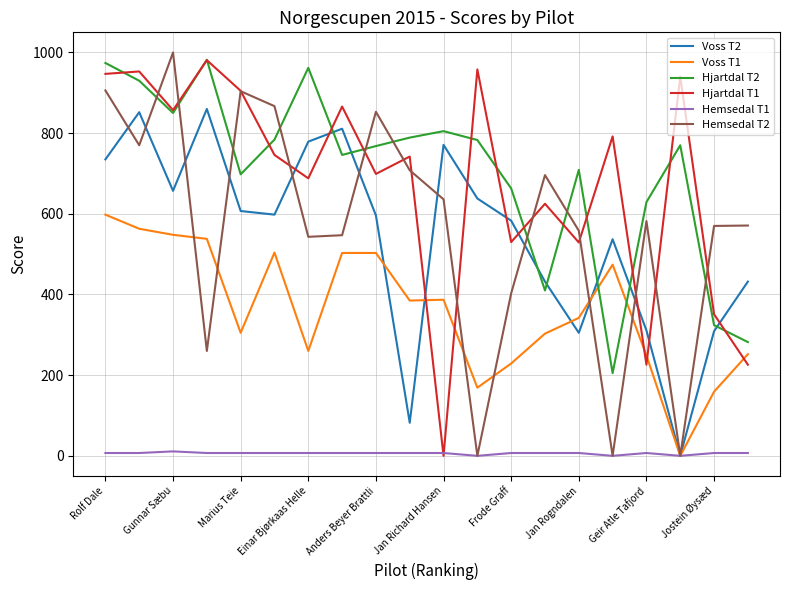

Does the chart have visible grid lines?

Yes